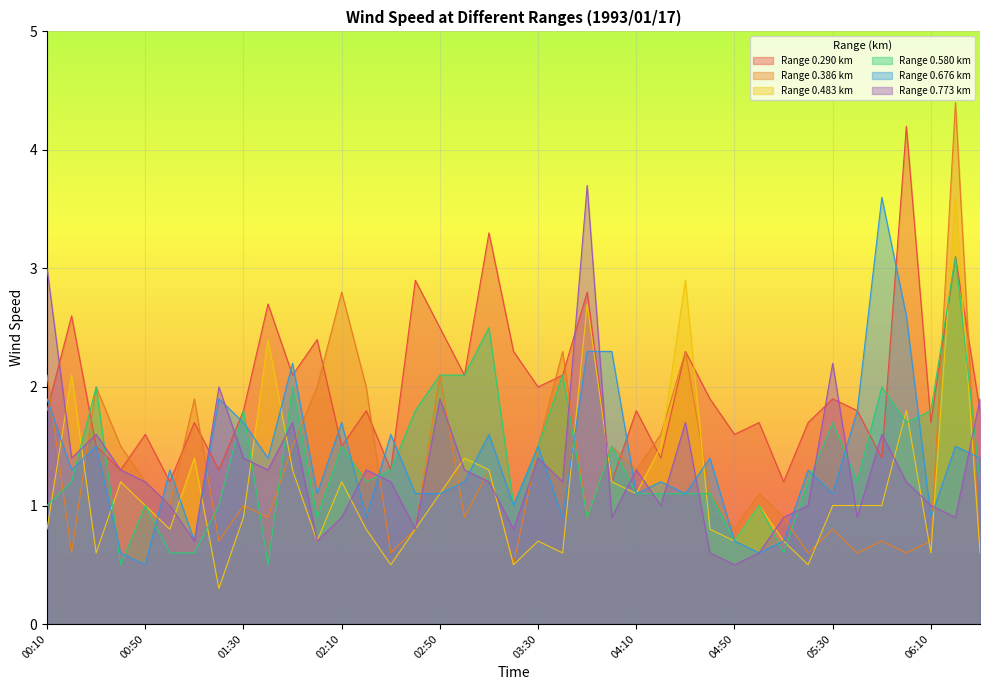

Is the value of 0.386 at 01:10 greater than the value of 0.580 at 03:50?

Yes